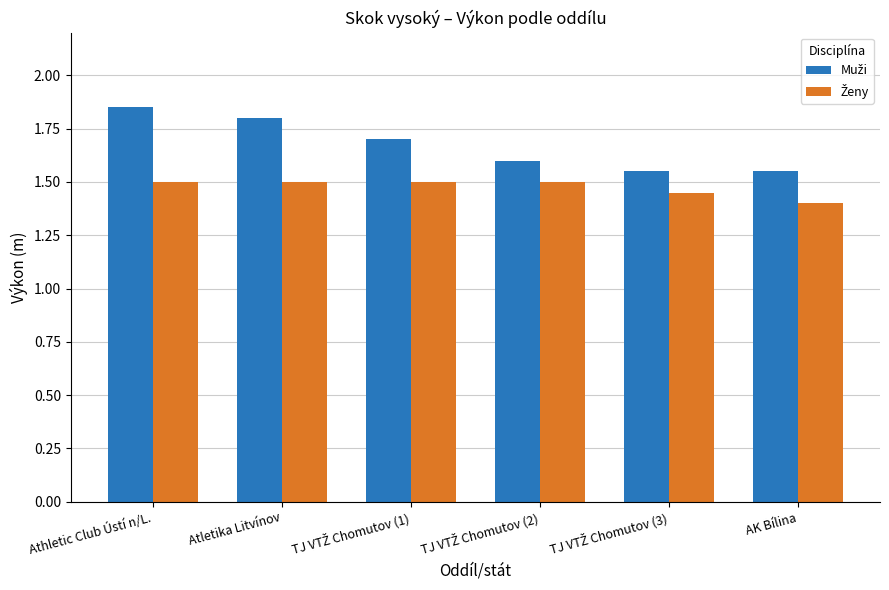

At which category does the chart reach its peak across all series?

Athletic Club Ústí n/L.